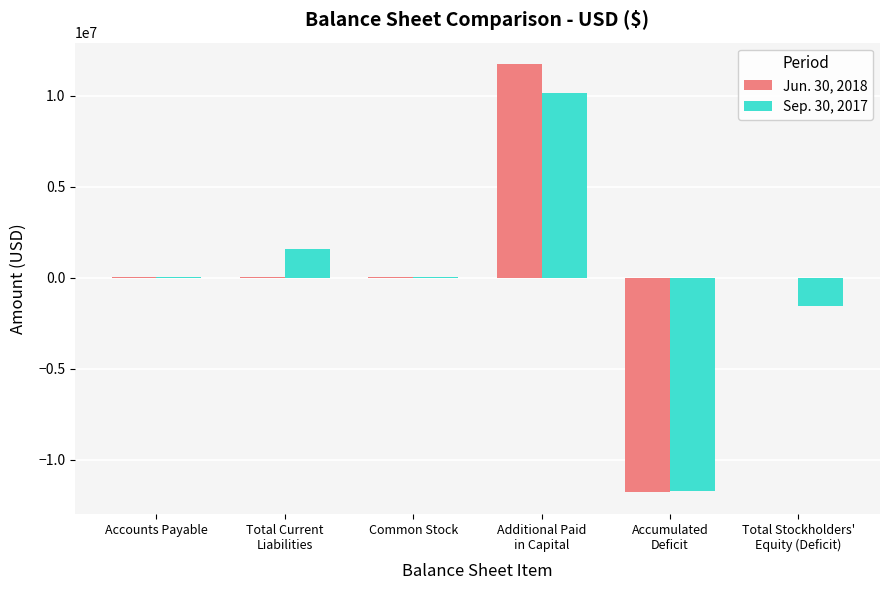

What is the greatest value displayed?

11728510